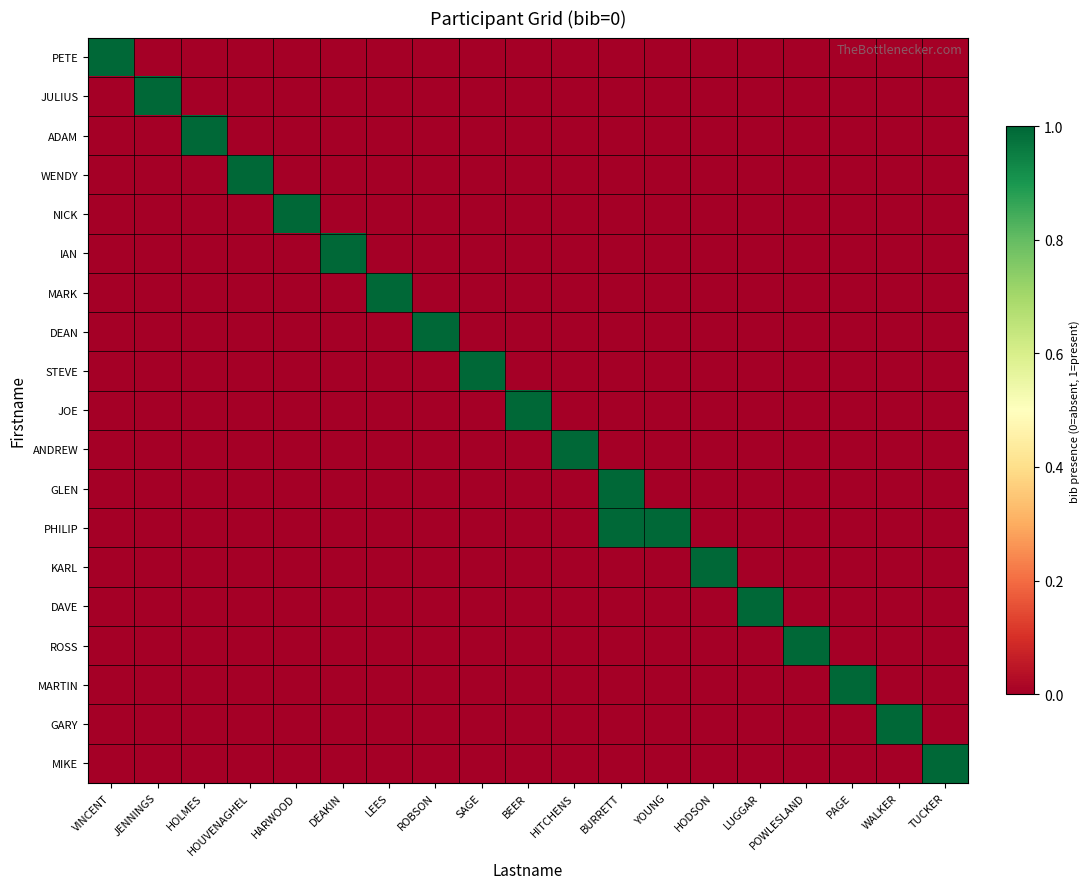

How many series are shown in this chart?

19